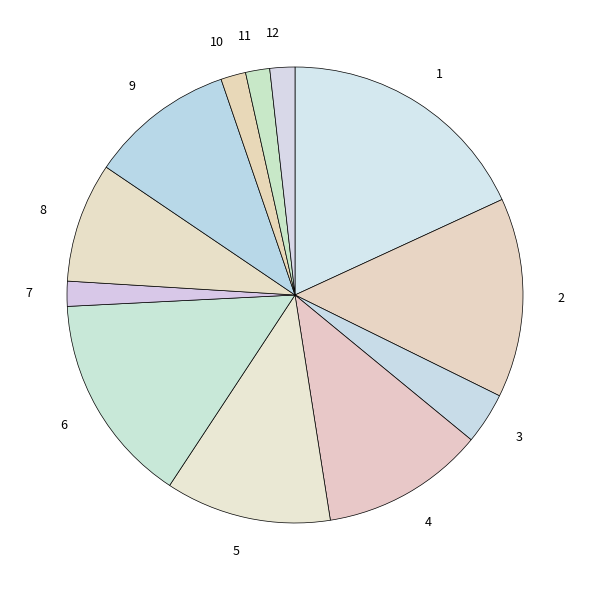

What is the ratio of the value at 11 to the value at 7?

1.0